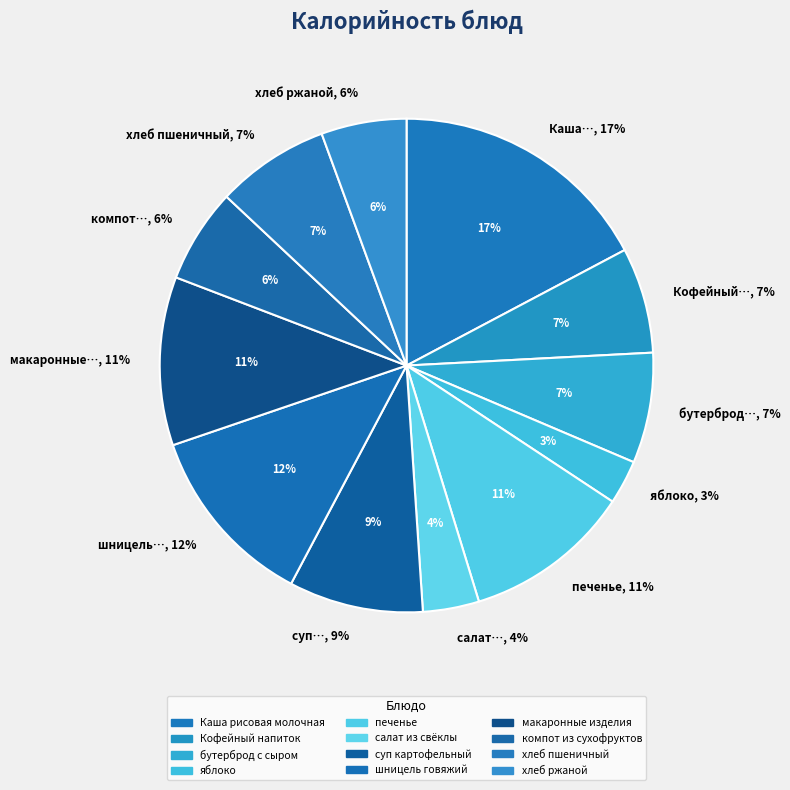

How many slices are in this pie chart?

12